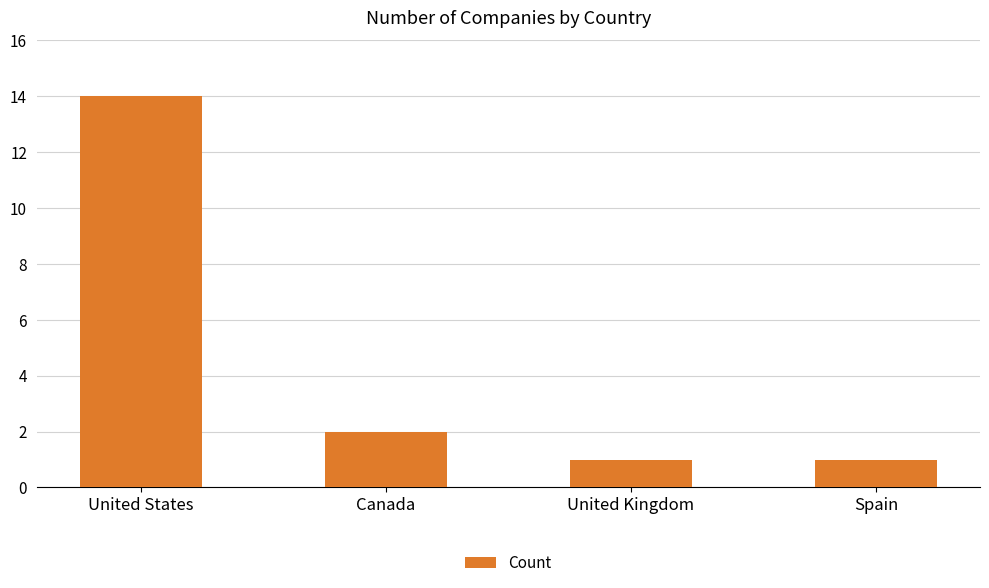

What is the label of the 3rd bar from the left?

United Kingdom